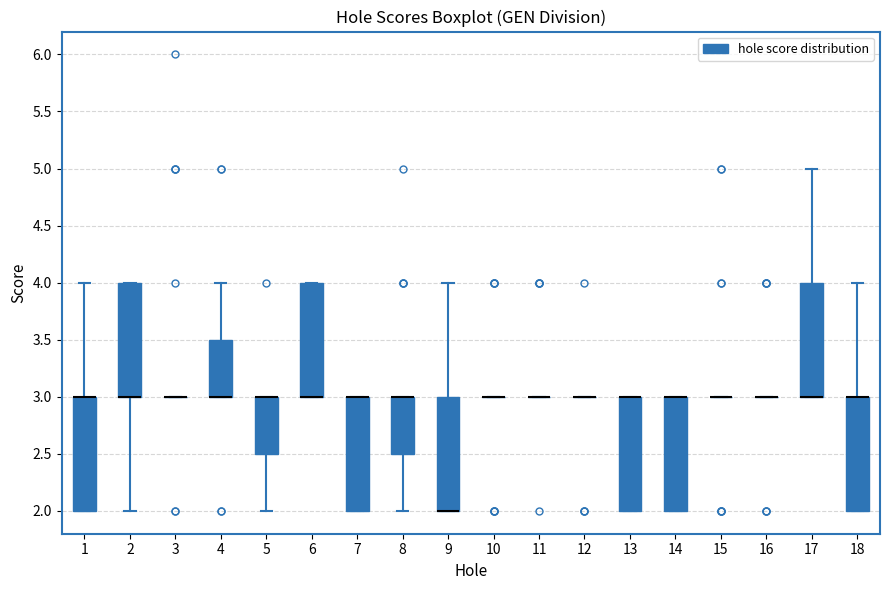

Reading left to right, read every box against the y-axis: the position of its median line, the range the box covers, and the ends of its whiskers. The values are not printed on the chart, so give them approximately, as read against the axis.

1: median 3.0 (drawn on the box's upper edge), box 2.0 to 3.0, whiskers 2.0 to 4.0
2: median 3.0 (drawn on the box's lower edge), box 3.0 to 4.0, whiskers 2.0 to 4.0
3: box collapsed to a line at 3.0, whiskers 3.0 to 3.0
4: median 3.0 (drawn on the box's lower edge), box 3.0 to 3.5, whiskers 3.0 to 4.0
5: median 3.0 (drawn on the box's upper edge), box 2.5 to 3.0, whiskers 2.0 to 3.0
6: median 3.0 (drawn on the box's lower edge), box 3.0 to 4.0, whiskers 3.0 to 4.0
7: median 3.0 (drawn on the box's upper edge), box 2.0 to 3.0, whiskers 2.0 to 3.0
8: median 3.0 (drawn on the box's upper edge), box 2.5 to 3.0, whiskers 2.0 to 3.0
9: median 2.0 (drawn on the box's lower edge), box 2.0 to 3.0, whiskers 2.0 to 4.0
10: box collapsed to a line at 3.0, whiskers 3.0 to 3.0
11: box collapsed to a line at 3.0, whiskers 3.0 to 3.0
12: box collapsed to a line at 3.0, whiskers 3.0 to 3.0
13: median 3.0 (drawn on the box's upper edge), box 2.0 to 3.0, whiskers 2.0 to 3.0
14: median 3.0 (drawn on the box's upper edge), box 2.0 to 3.0, whiskers 2.0 to 3.0
15: box collapsed to a line at 3.0, whiskers 3.0 to 3.0
16: box collapsed to a line at 3.0, whiskers 3.0 to 3.0
17: median 3.0 (drawn on the box's lower edge), box 3.0 to 4.0, whiskers 3.0 to 5.0
18: median 3.0 (drawn on the box's upper edge), box 2.0 to 3.0, whiskers 2.0 to 4.0